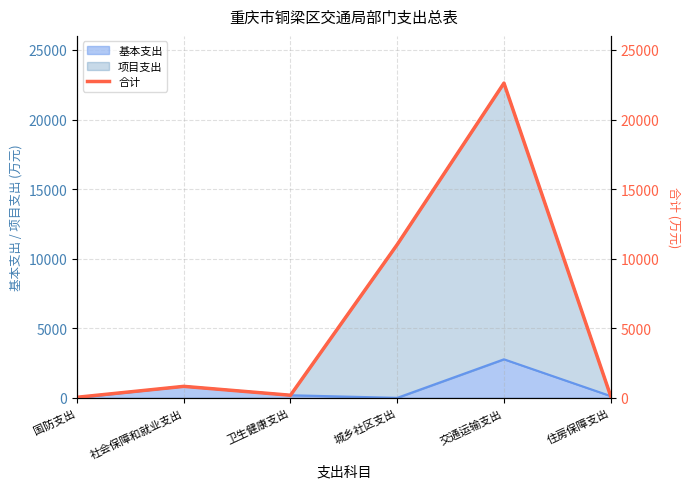

The value at 国防支出 is 19.1. True or false?

False